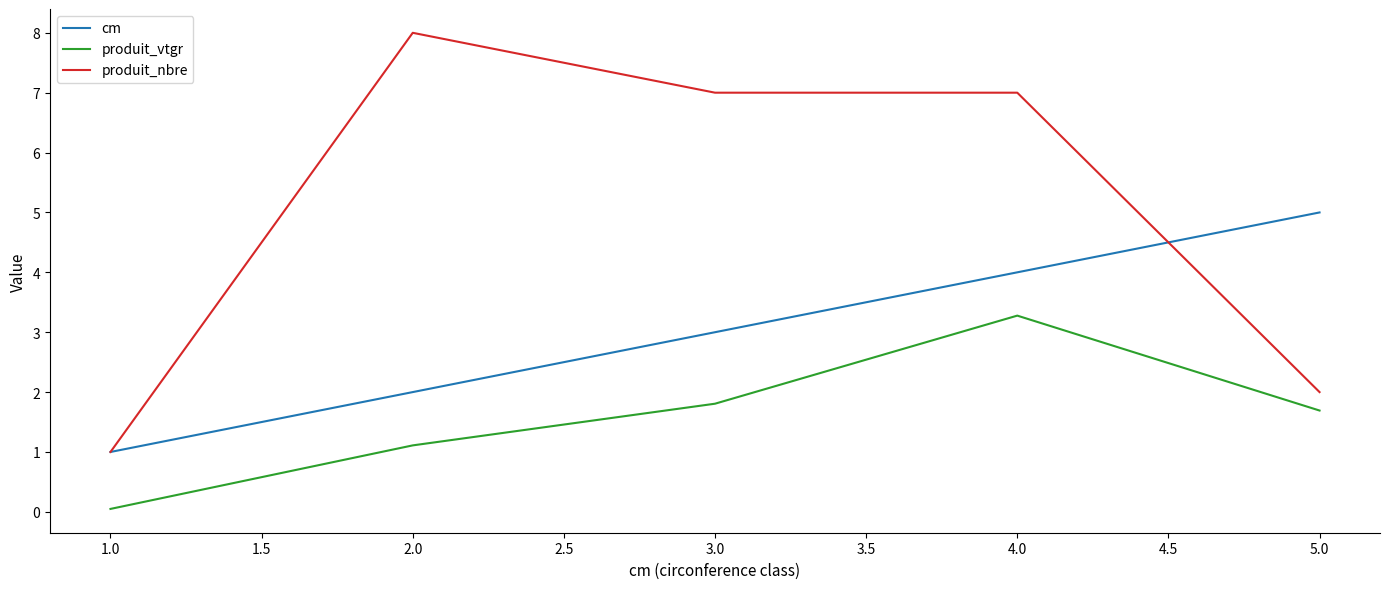

True or false: produit_nbre and produit_vtgr intersect in this chart.

False